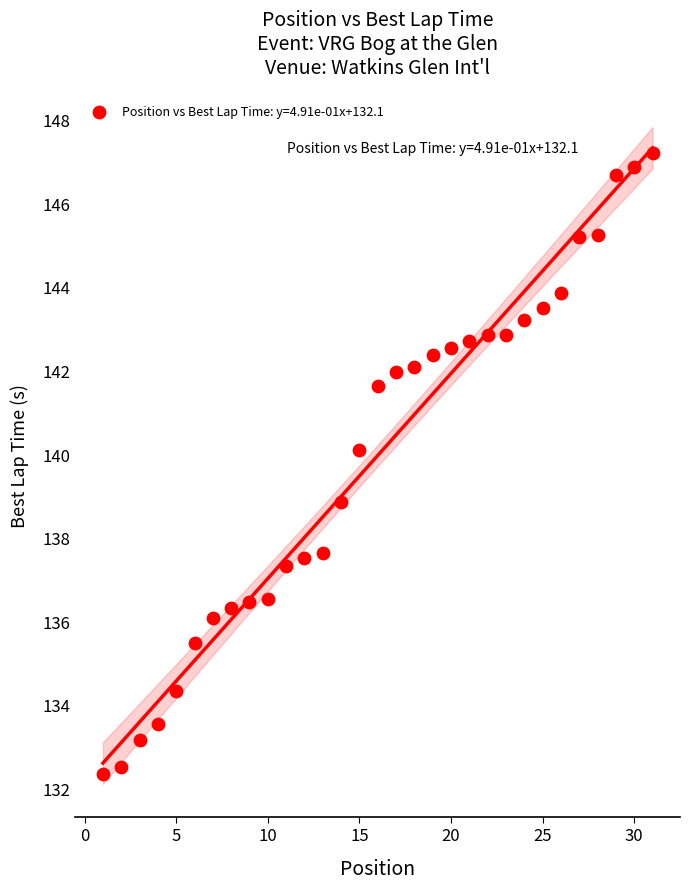

What is the range of Y values (max minus min)?

14.9